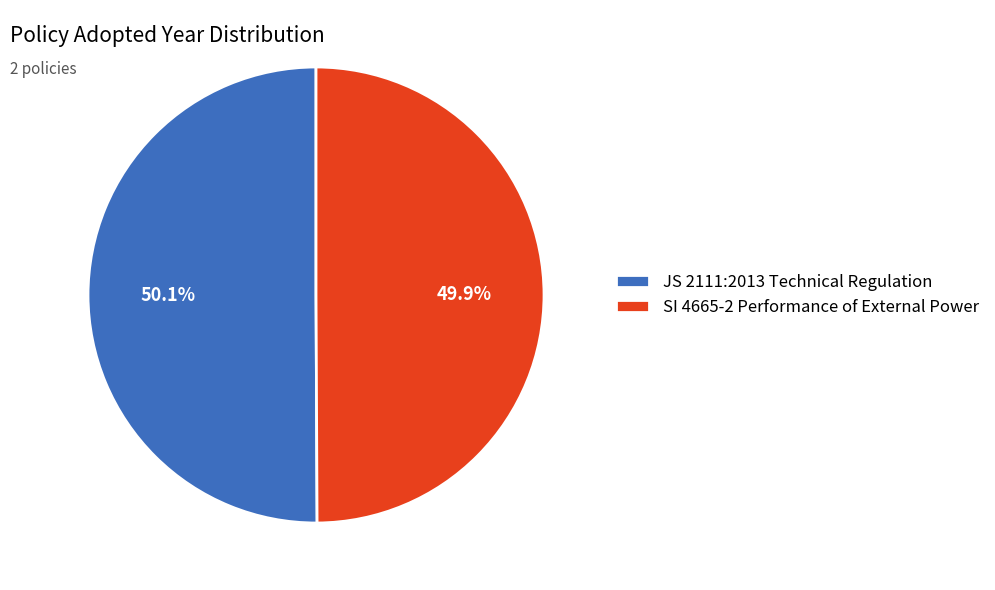

The SI 4665-2 Performance of External Power slice represents 44% of the pie. True or false?

False